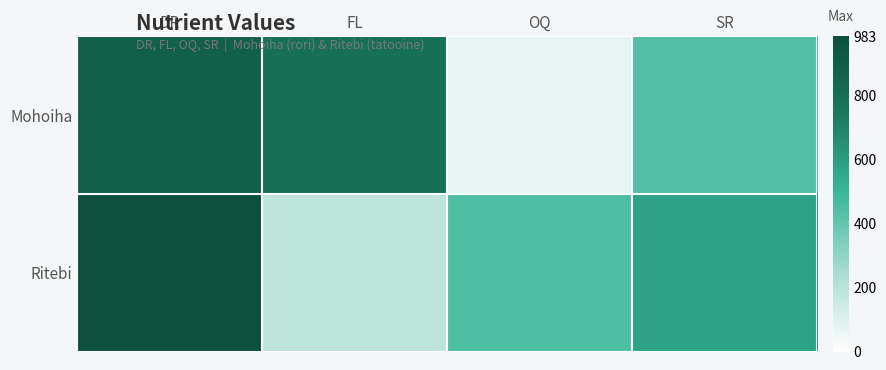

Count the number of data series in this chart.

2